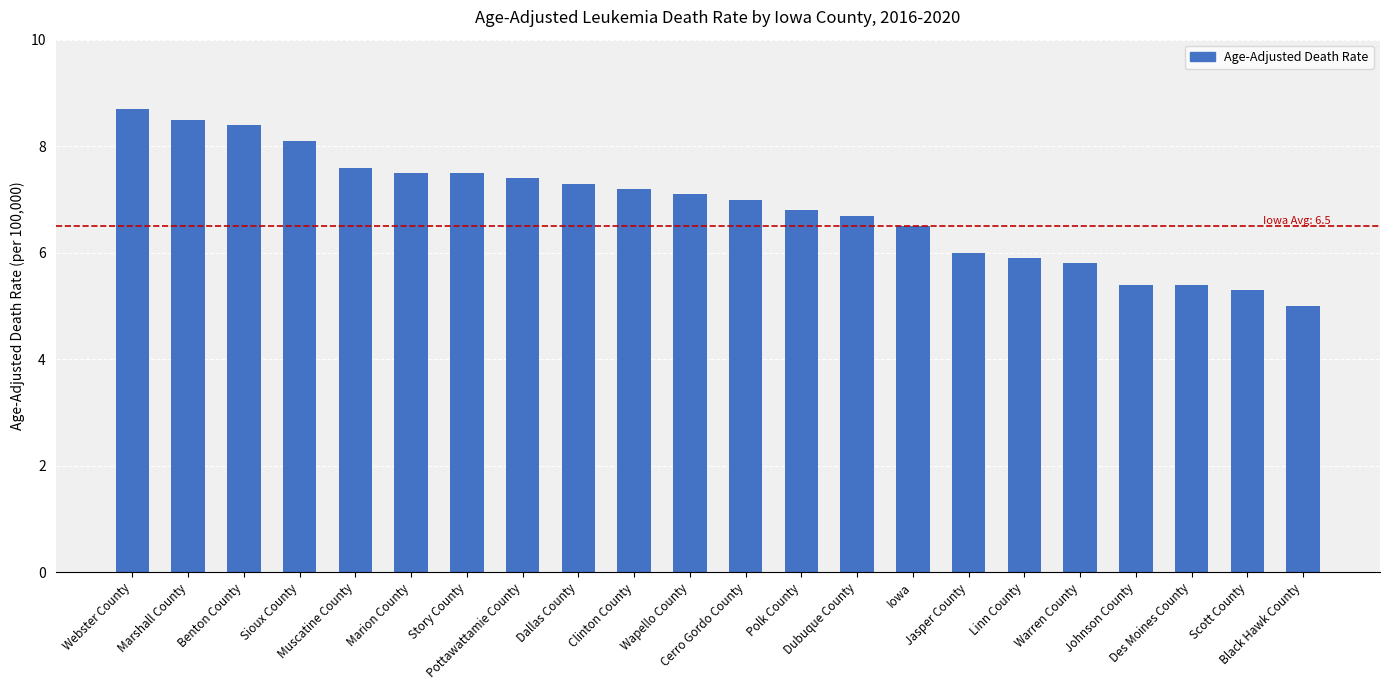

What is the sum of all values?

151.1